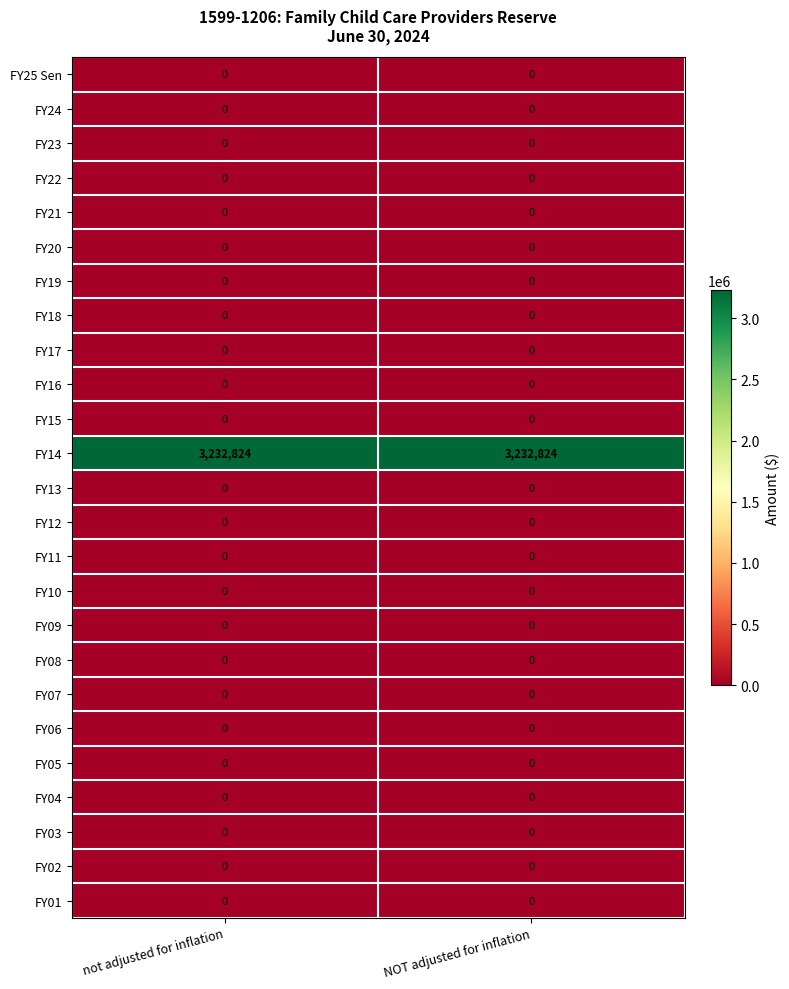

Which series has the largest total across all categories?

FY14